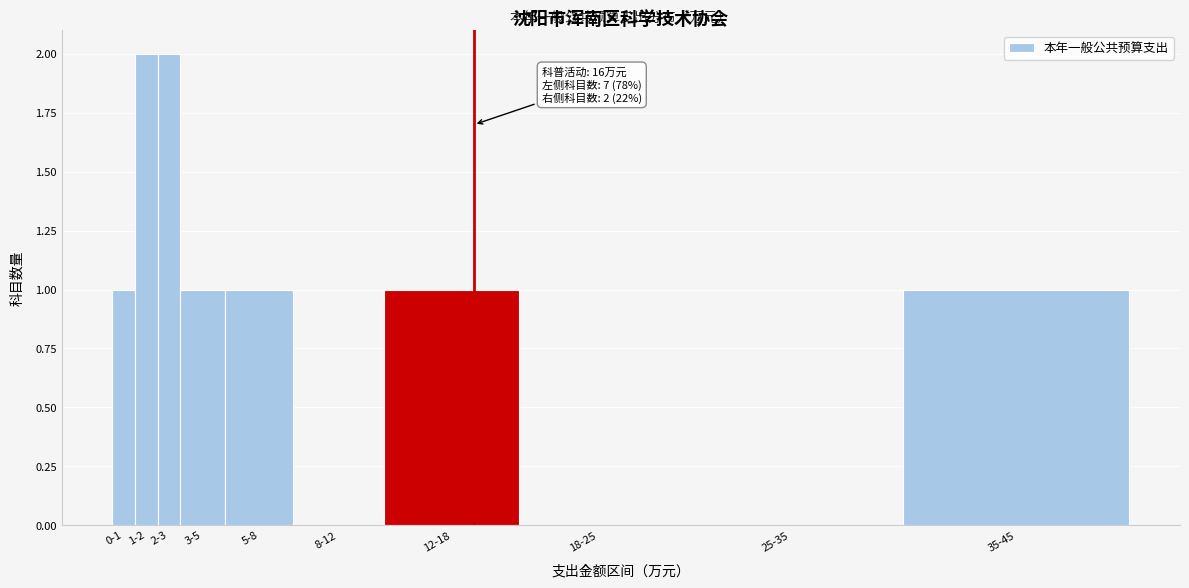

Reading left to right, what are all the values shown in this chart?

0-1=1	1-2=2	2-3=2	3-5=1	5-8=1	8-12=0	12-18=1	18-25=0	25-35=0	35-45=1